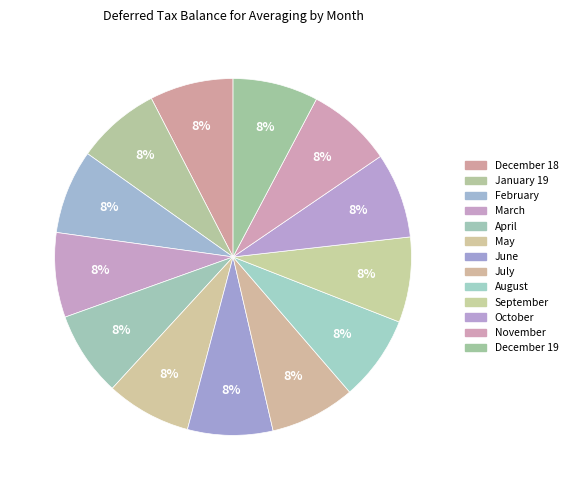

Is May the majority of the pie?

No